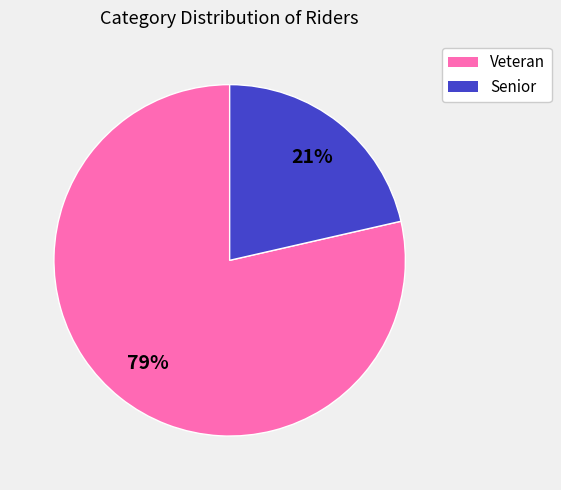

Do Veteran and Senior together represent more than half of the pie?

Yes